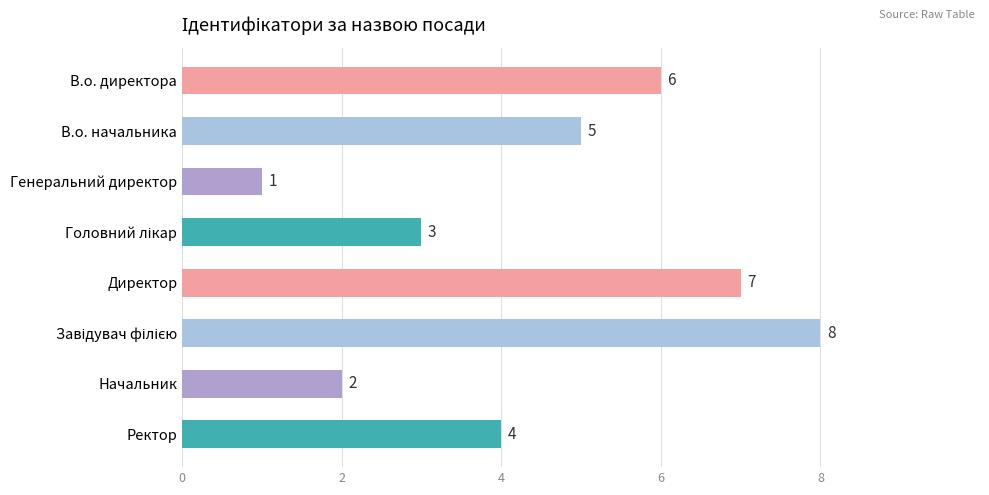

Count the number of data series in this chart.

1